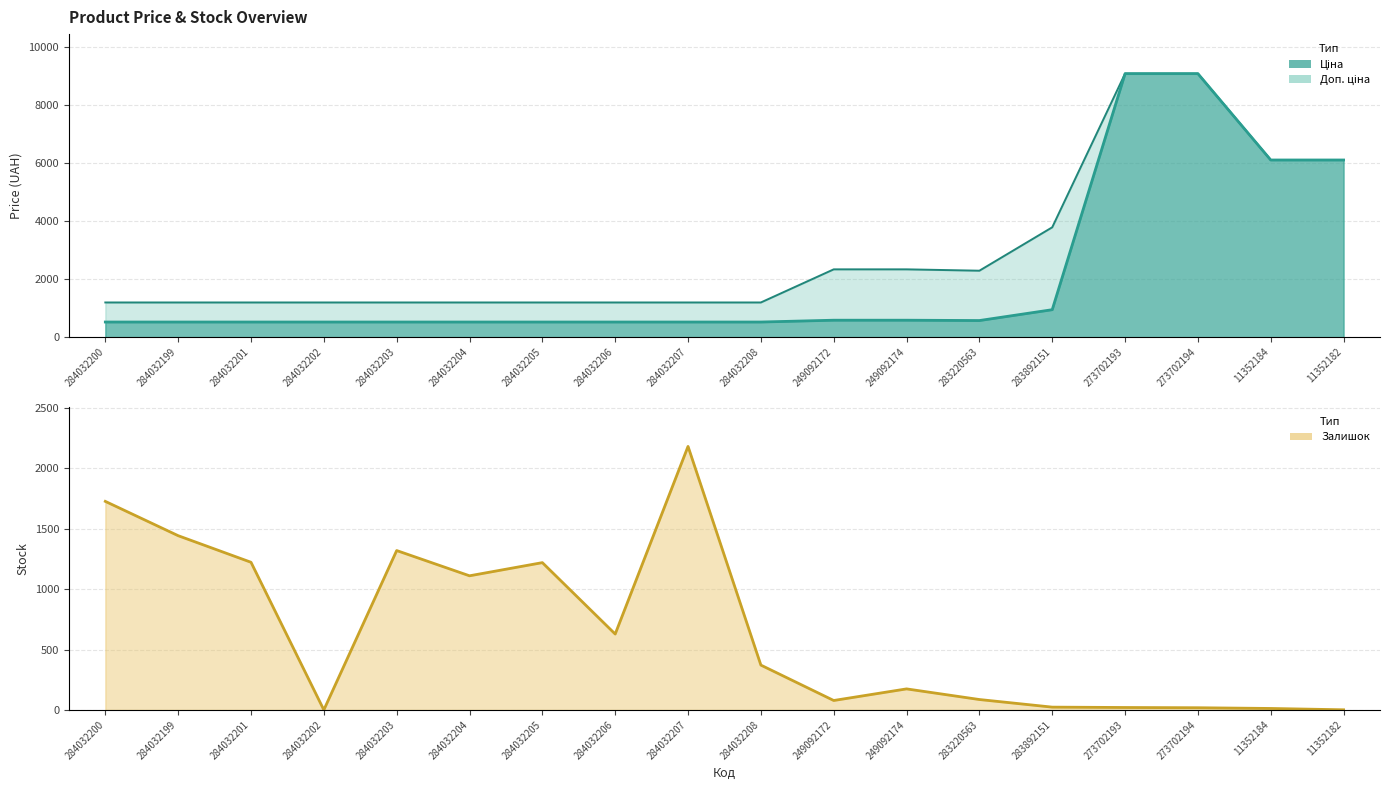

After their last crossing, which series has the higher values: Доп. ціна or Залишок?

Доп. ціна